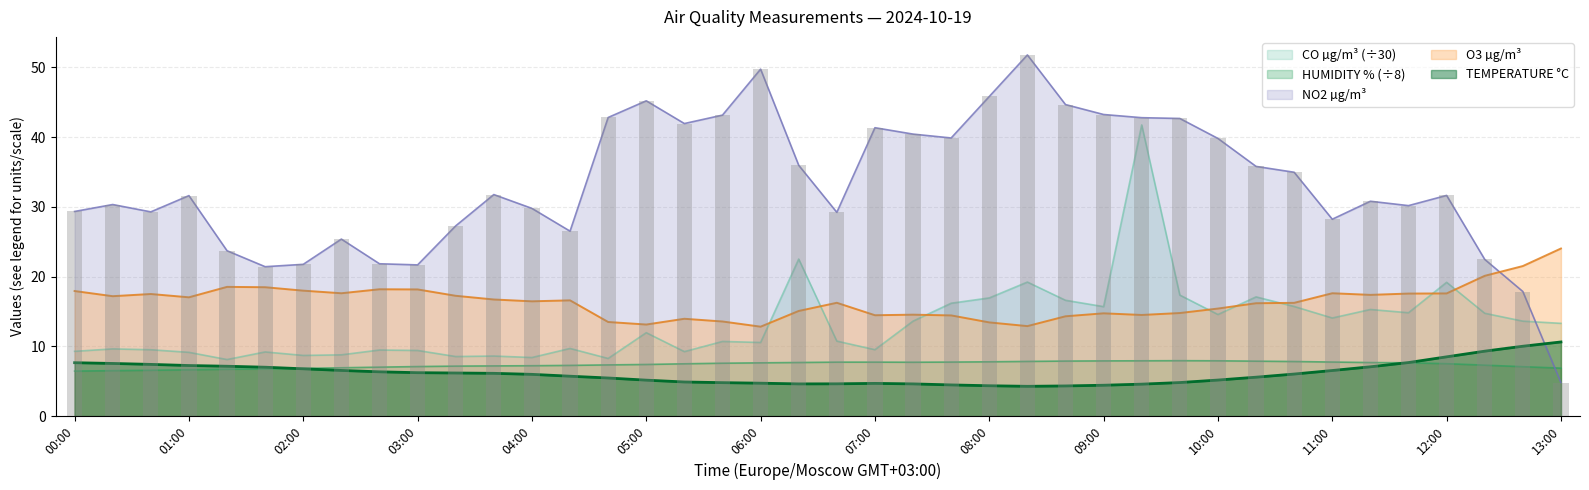

How many values in the HUMIDITY series are below 7?

9